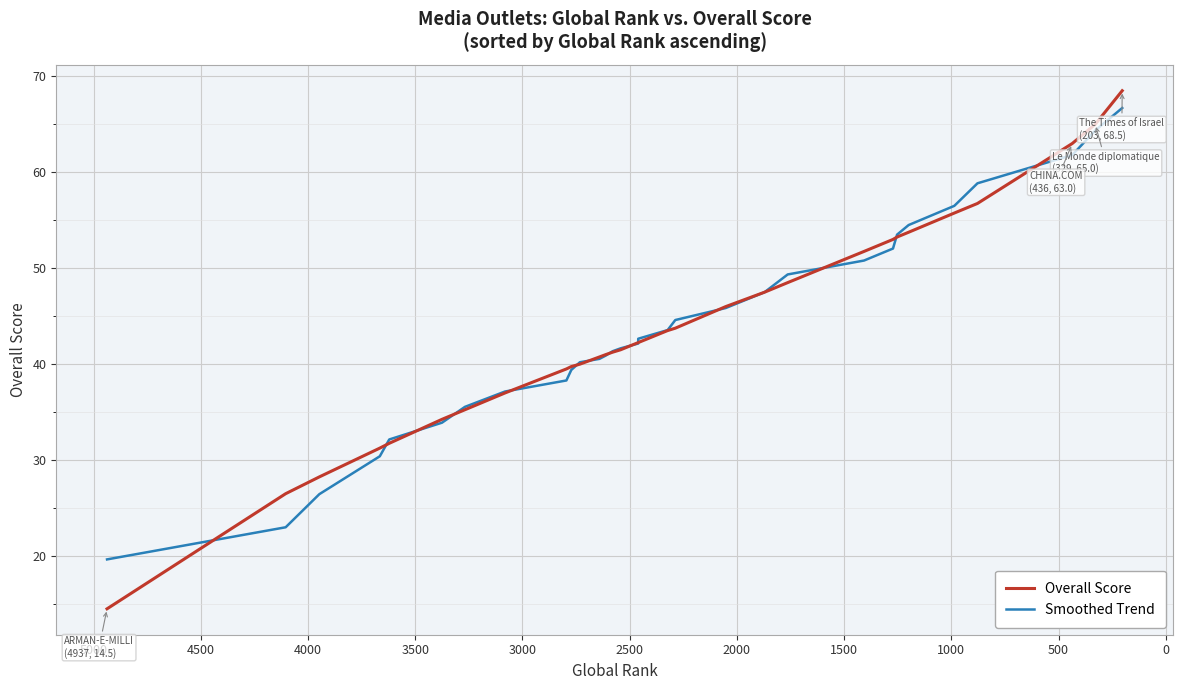

True or false: Overall Score has more than 2 interior local peaks.

False